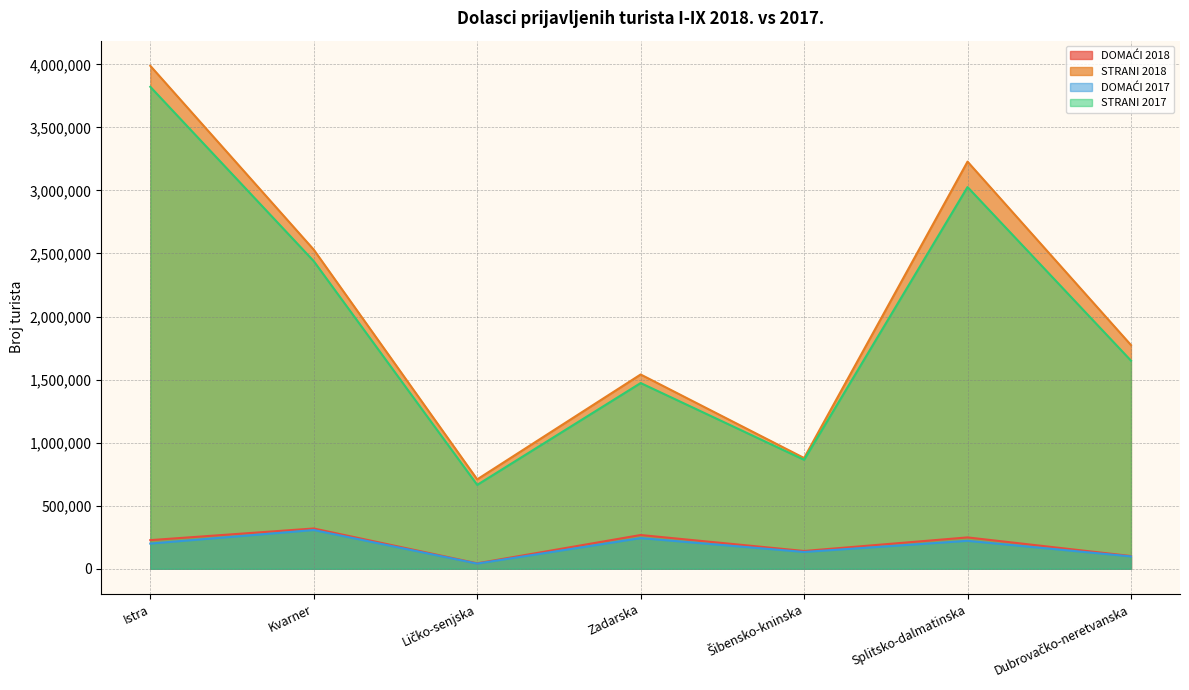

At which category is the sum across all series the highest?

Istra